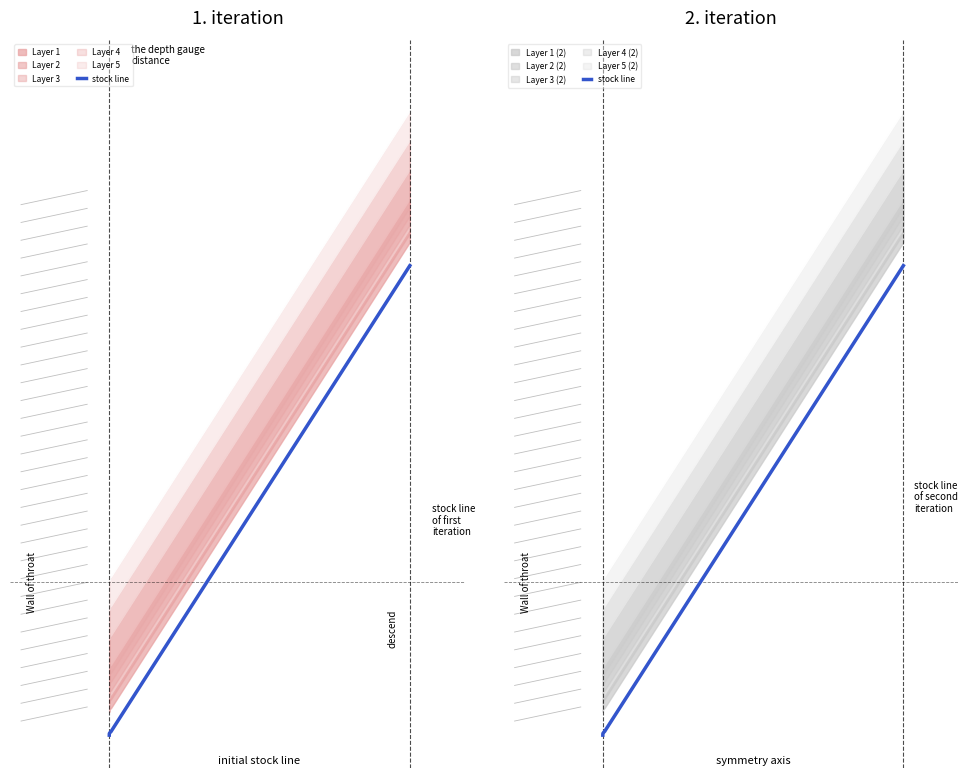

What is the greatest value displayed?

10200.0